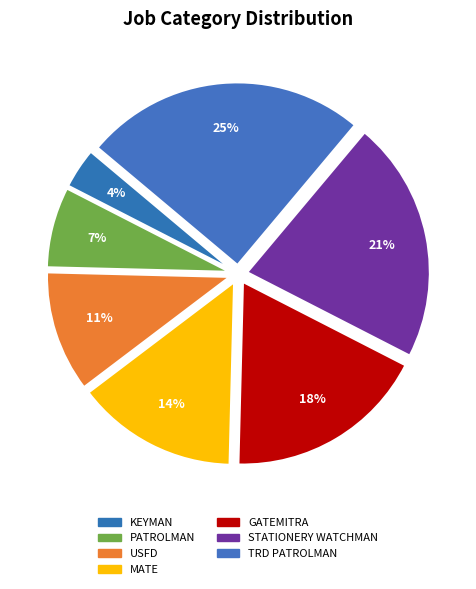

Which slice is the largest?

TRD PATROLMAN